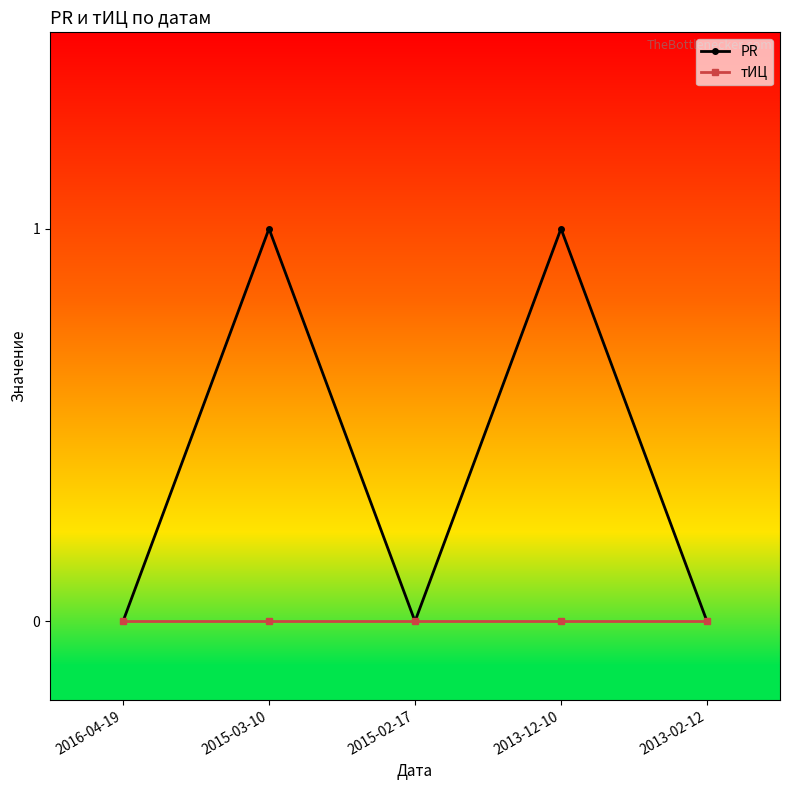

Rank the series by their average value, from lowest to highest.

тИЦ, PR